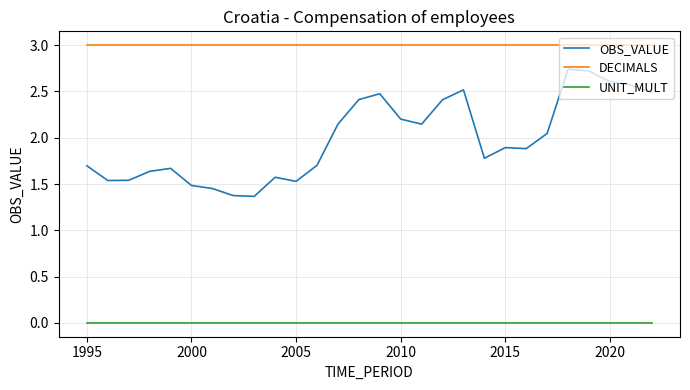

What is the maximum value shown in the chart?

3.0